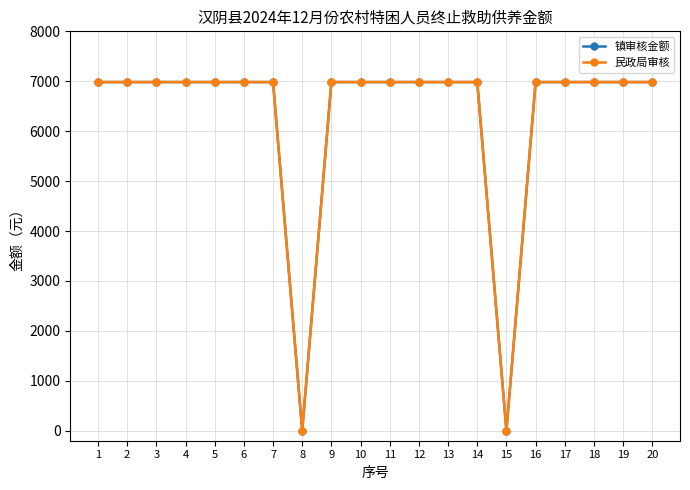

Reading left to right, list all the values displayed in this chart.

镇审核金额: 1=6984	2=6984	3=6984	4=6984	5=6984	6=6984	7=6984	8=0	9=6984	10=6984	11=6984	12=6984	13=6984	14=6984	15=0	16=6984	17=6984	18=6984	19=6984	20=6984
民政局审核: 1=6984	2=6984	3=6984	4=6984	5=6984	6=6984	7=6984	8=0	9=6984	10=6984	11=6984	12=6984	13=6984	14=6984	15=0	16=6984	17=6984	18=6984	19=6984	20=6984